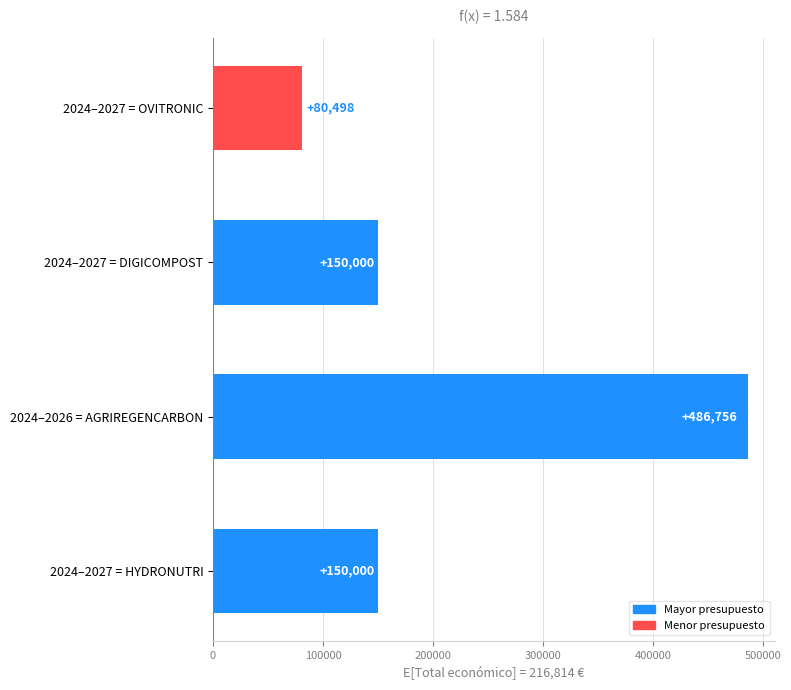

The value at 2024–2027 = HYDRONUTRI is 50227. True or false?

False